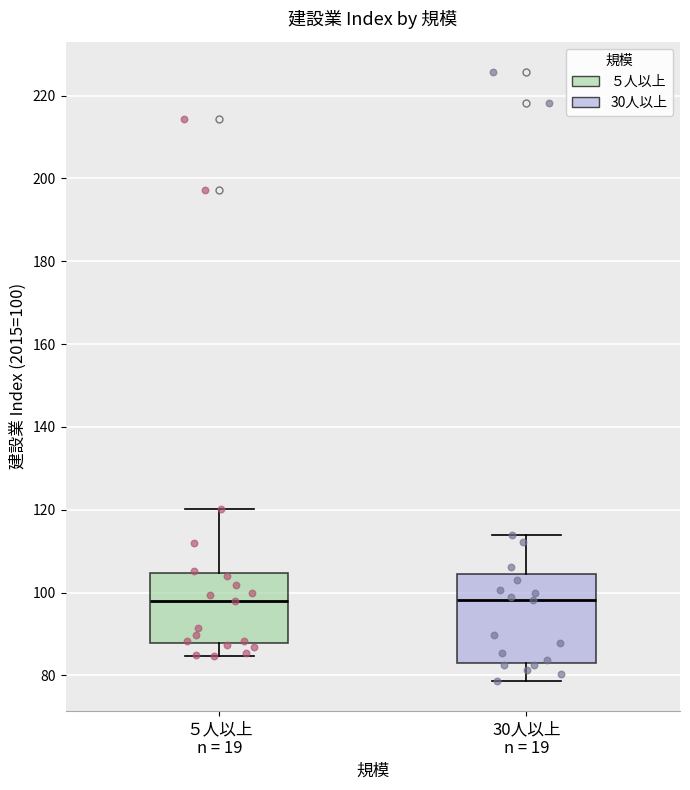

Where does the upper whisker of the box for ５人以上 n = 19 end on the y-axis? The values are not printed on the chart, so give them approximately, as read against the axis.

120